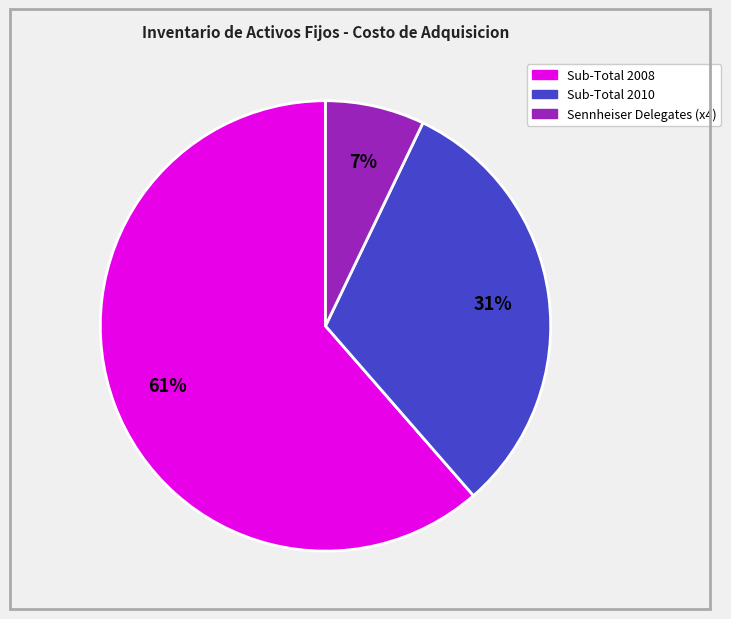

To the nearest percent, what is the average slice percentage?

33%